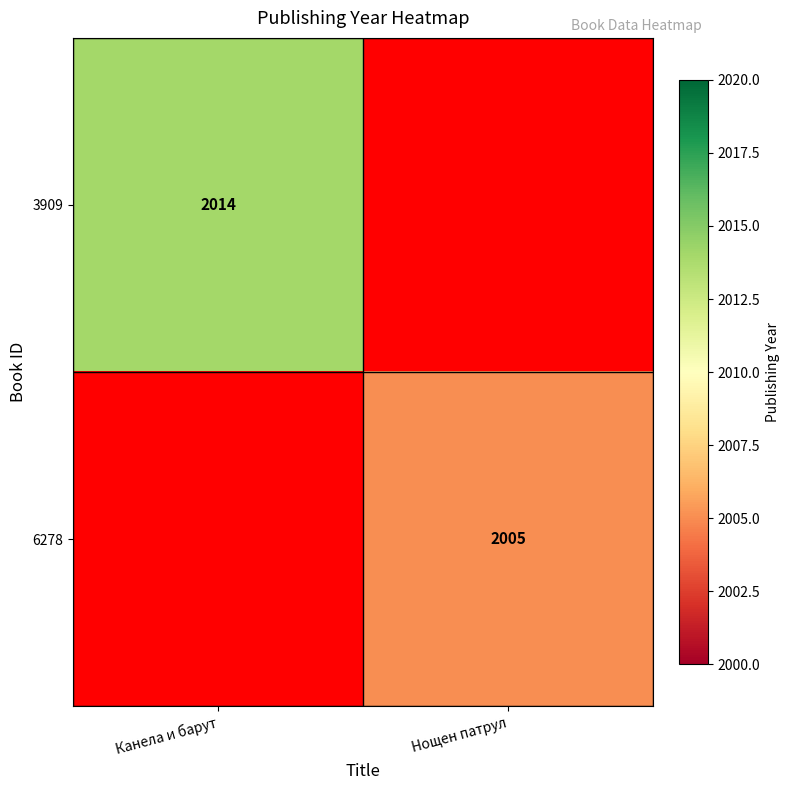

The value of 6278 at Нощен патрул is 1081. True or false?

False